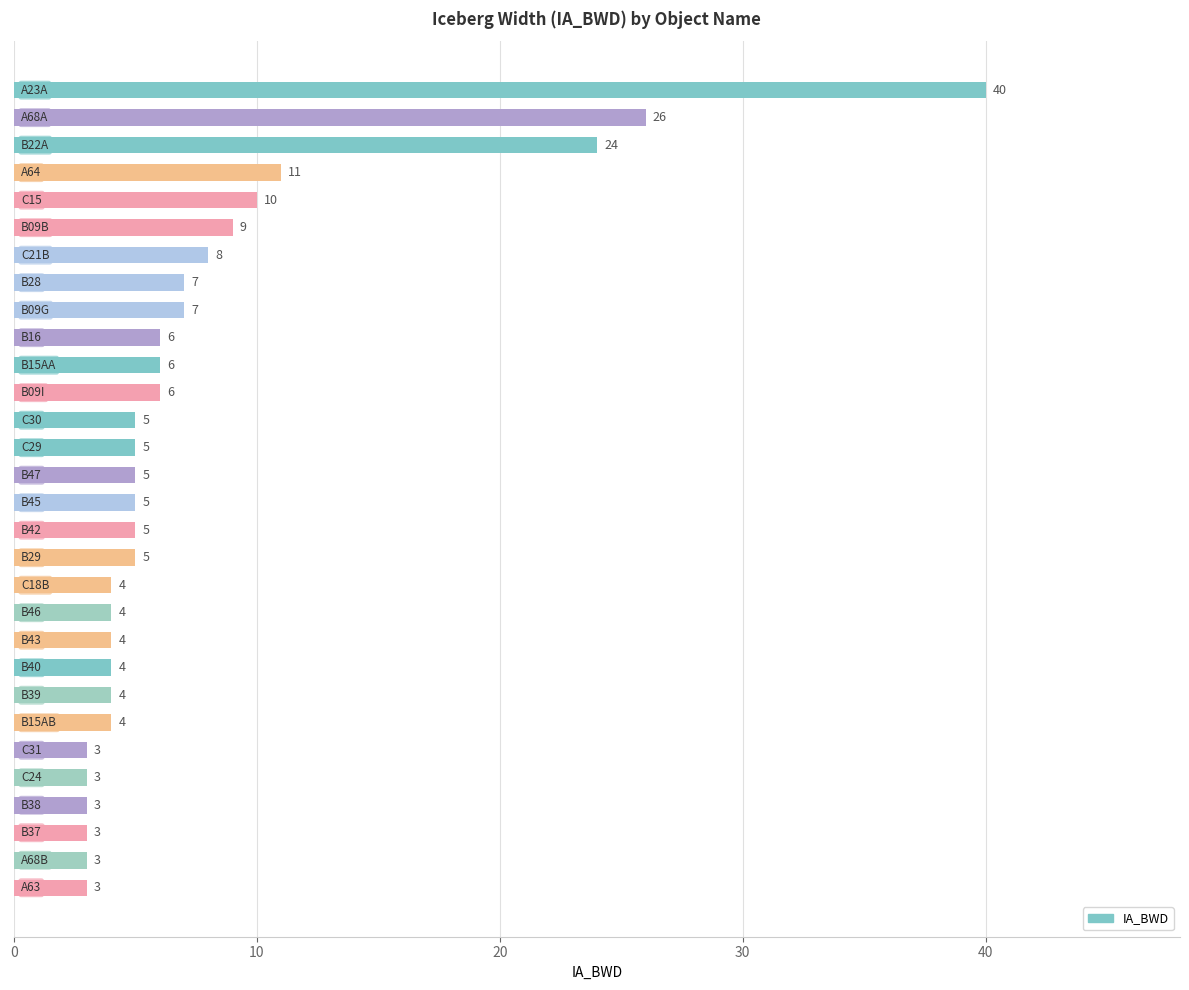

What is the value of the 4th bar from the top?

11